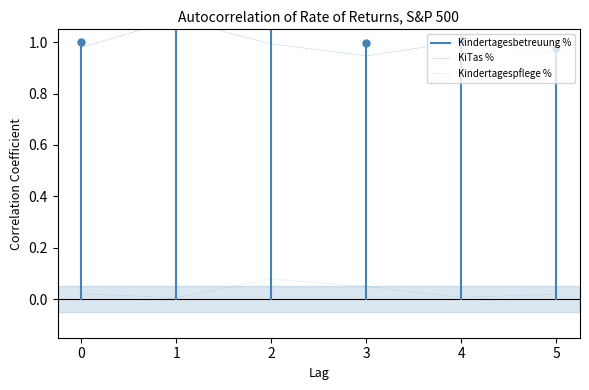

How many interior local valleys does the KiTas % series have?

1